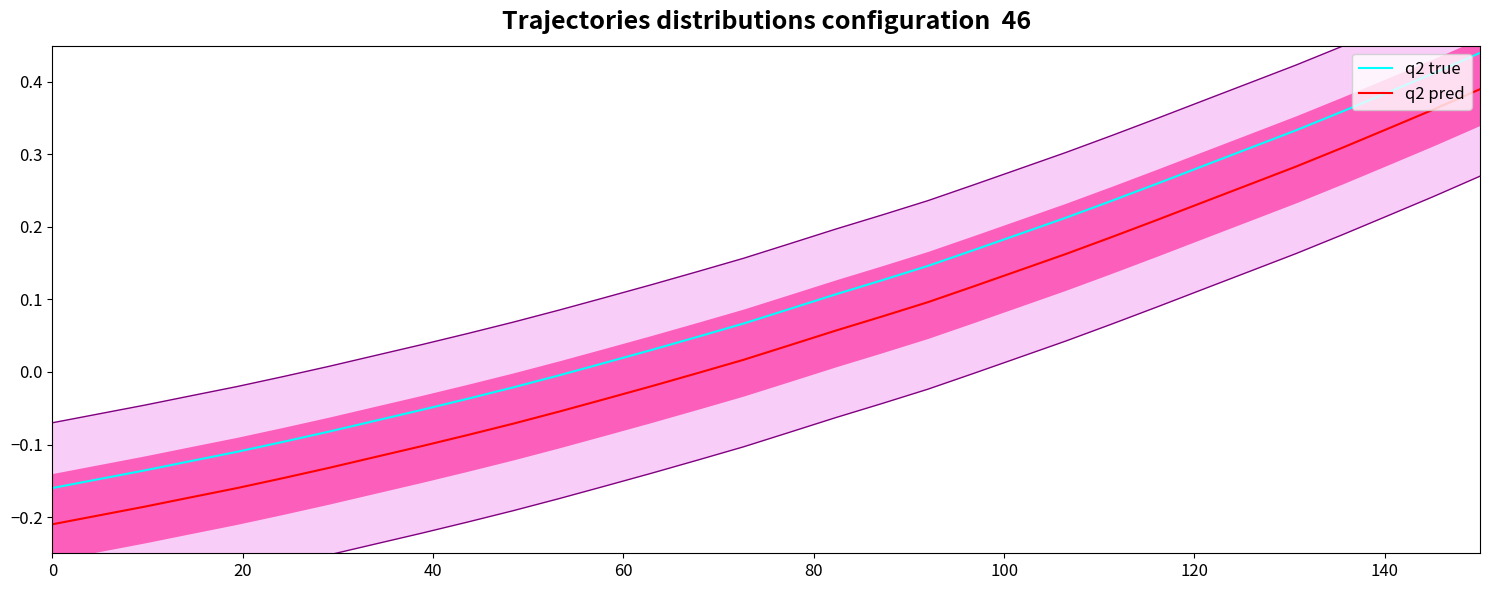

True or false: q2 true and q2 pred intersect in this chart.

False